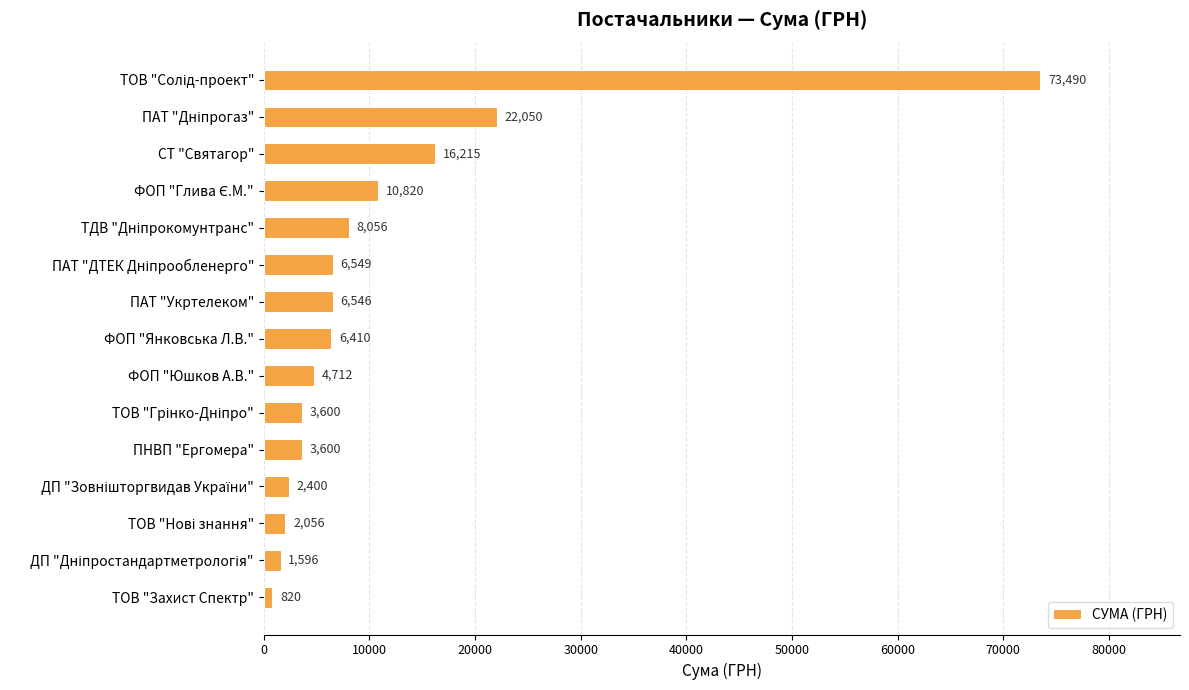

Is it true that the value at СТ "Святагор" is 10668.7?

False